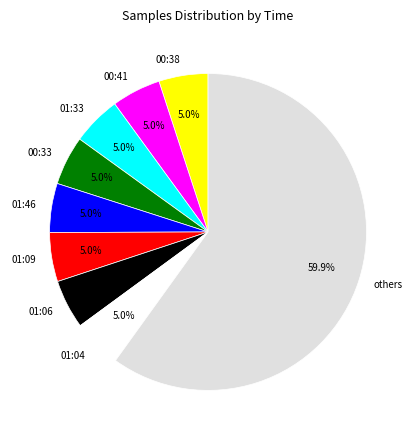

Which slice is the largest?

others